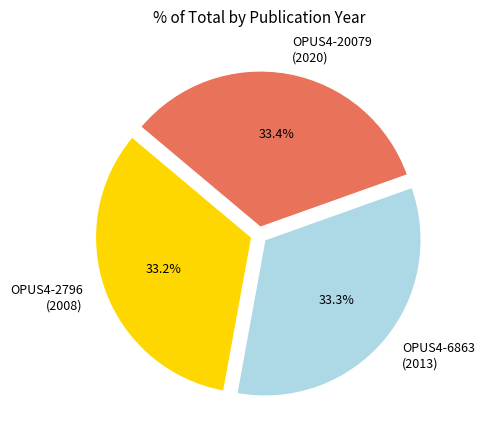

Is OPUS4-20079 (2020) the majority of the pie?

No